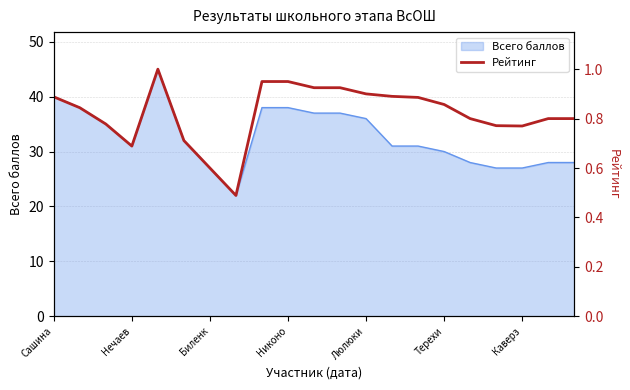

Does the chart display data point markers on the line(s)?

No